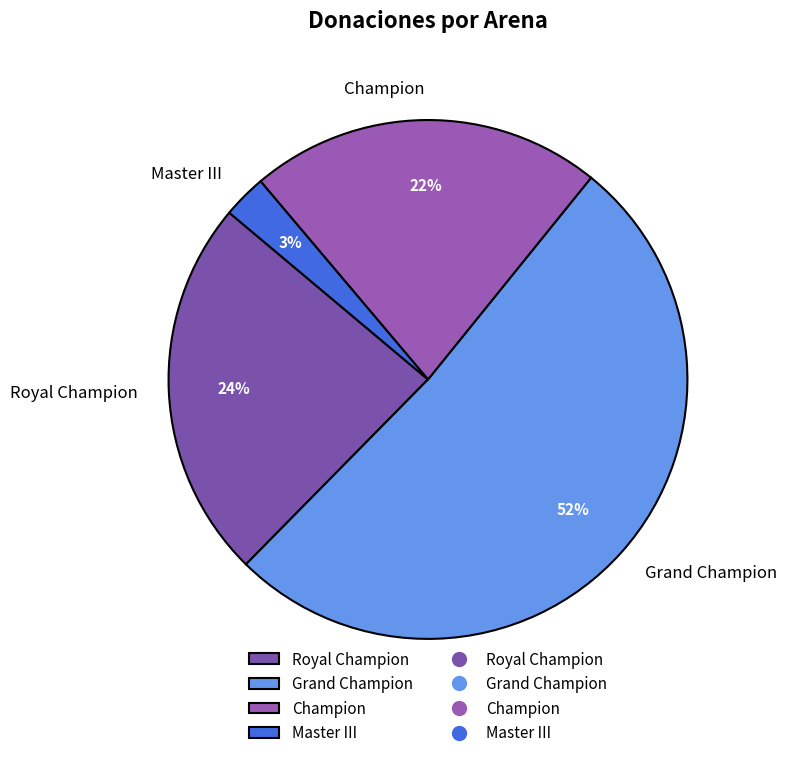

The Champion slice represents 11% of the pie. True or false?

False